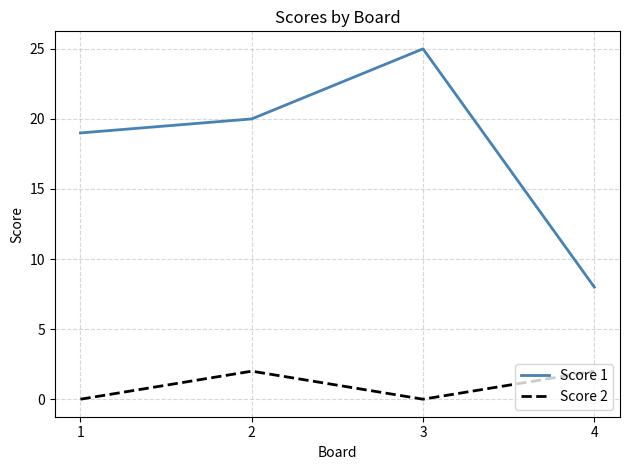

Is it true that Score 1 equals 19 at 1?

True